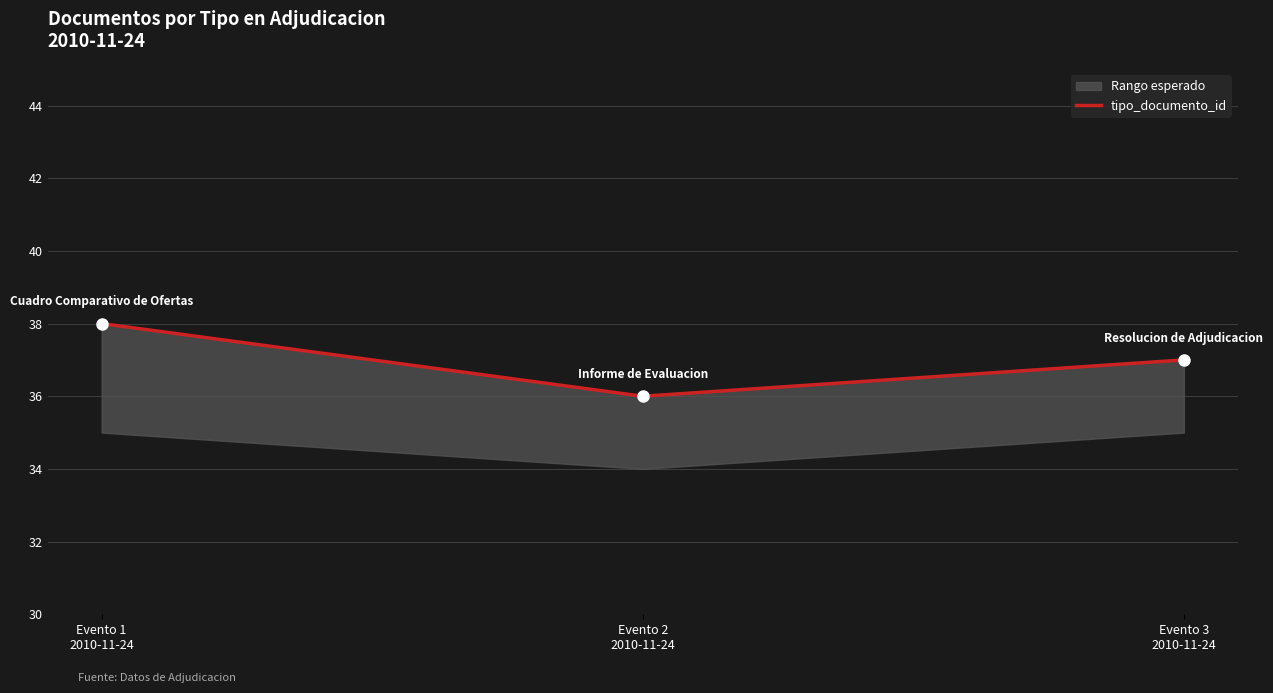

What value does the data have at Evento 2
2010-11-24?

36